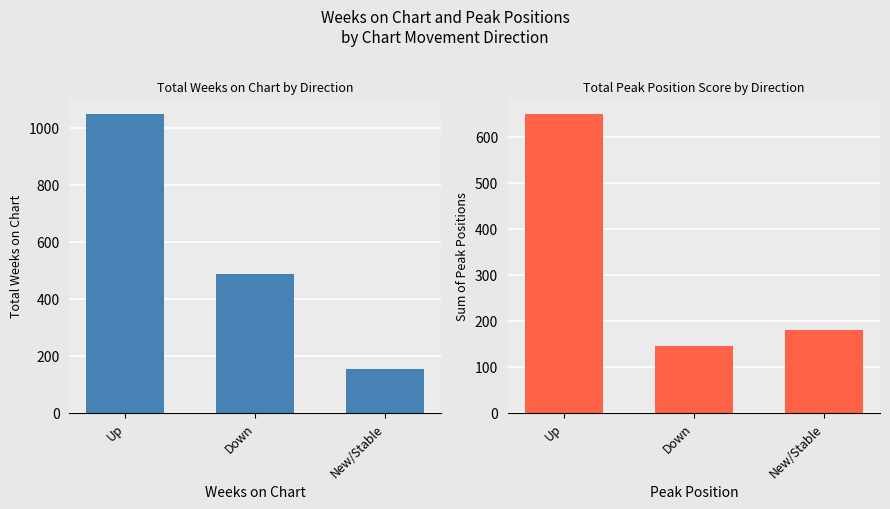

List the series in order of their overall mean, lowest first.

Peak Position, Weeks on Chart